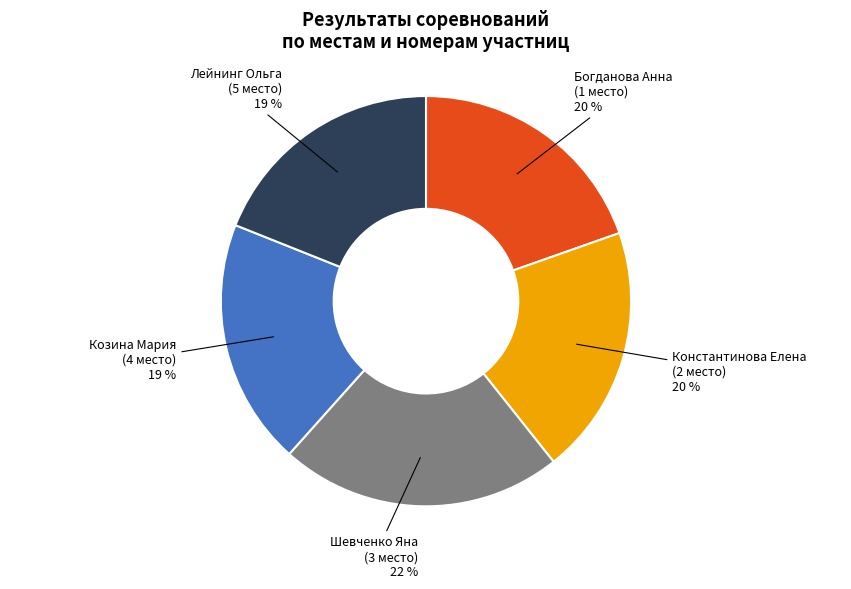

Does any single category account for the majority?

No